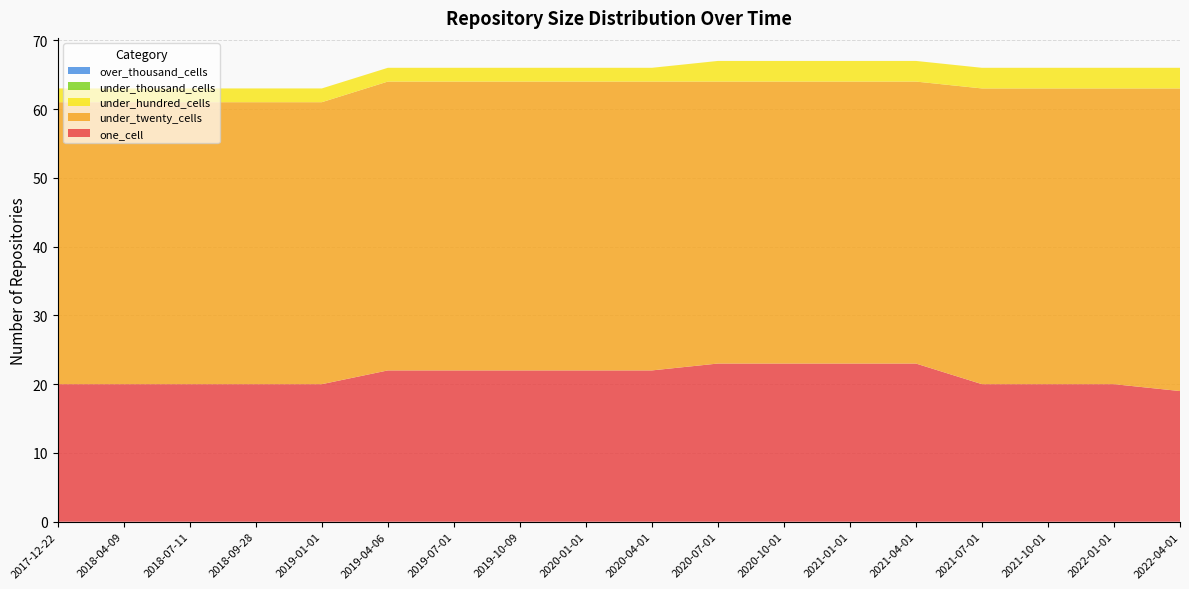

Reading left to right, transcribe all the data shown in this chart.

one_cell: 20	20	20	20	20	22	22	22	22	22	23	23	23	23	20	20	20	19
under_twenty_cells: 41	41	41	41	41	42	42	42	42	42	41	41	41	41	43	43	43	44
under_hundred_cells: 2	2	2	2	2	2	2	2	2	2	3	3	3	3	3	3	3	3
under_thousand_cells: 0	0	0	0	0	0	0	0	0	0	0	0	0	0	0	0	0	0
over_thousand_cells: 0	0	0	0	0	0	0	0	0	0	0	0	0	0	0	0	0	0